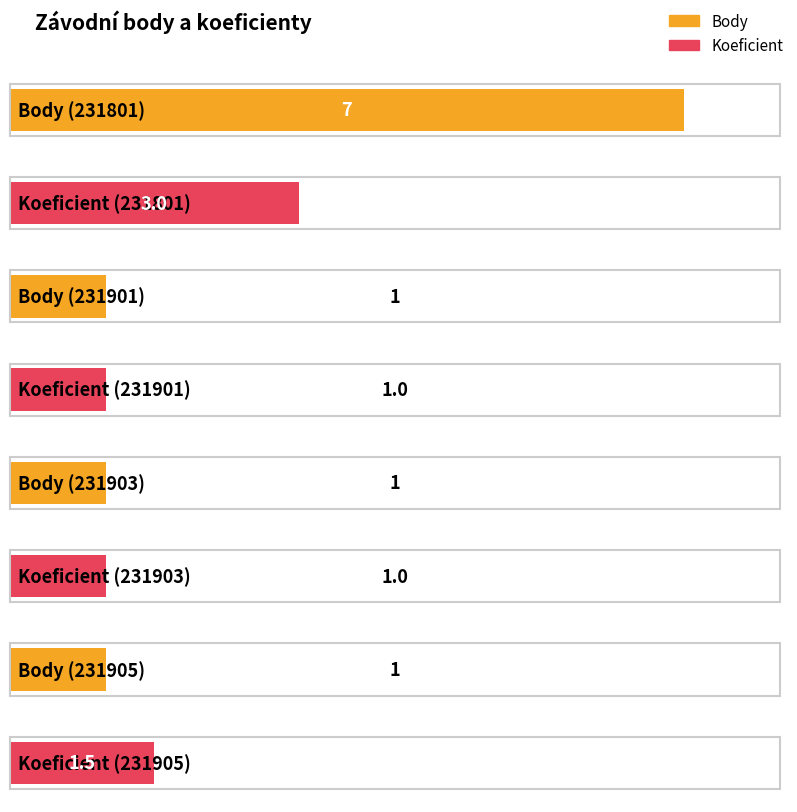

What is the sum of the Body values at 231903 and 231905?

2.0